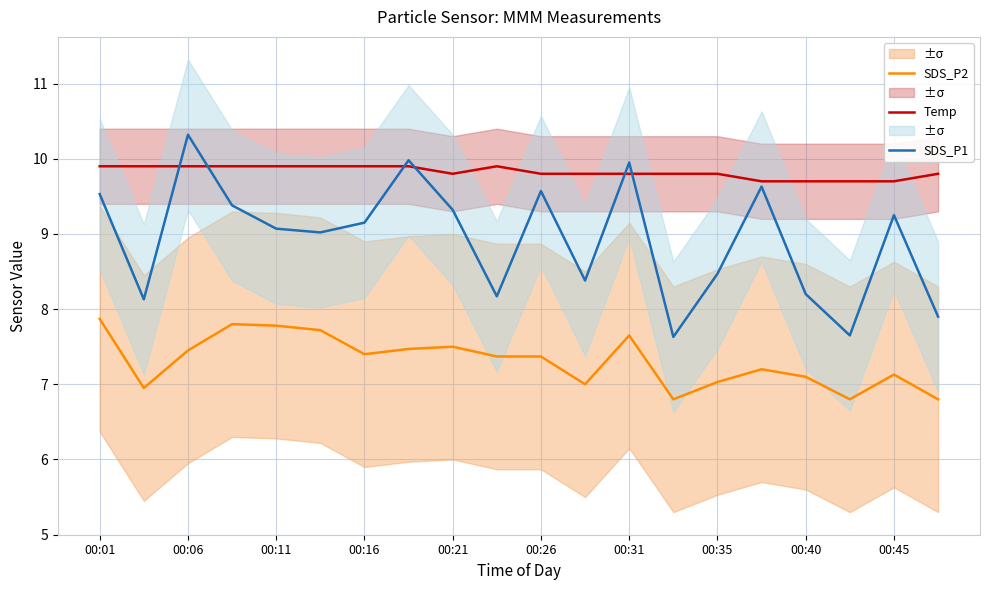

Where does the SDS_P1 series first go above 9?

00:01